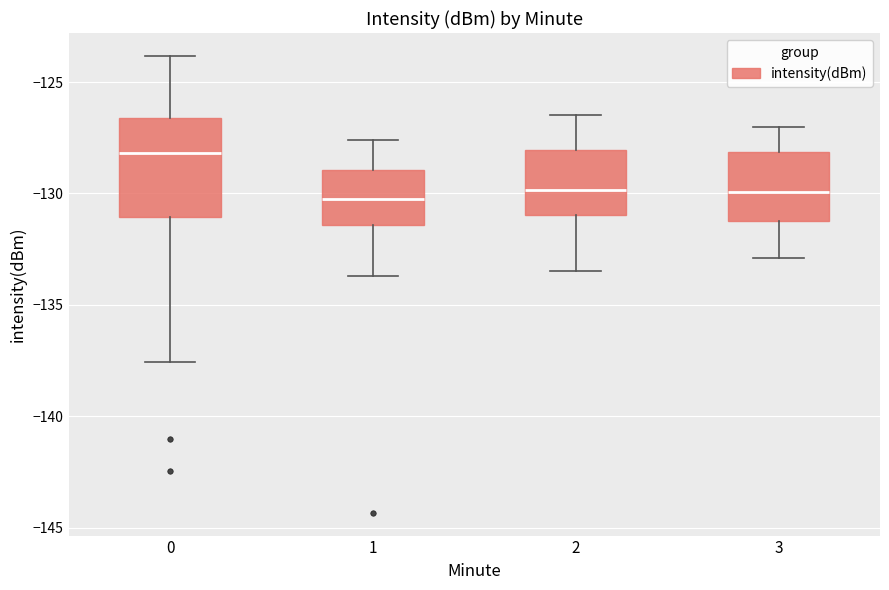

Where is the upper edge of the box at x = 3 on the y-axis? The values are not printed on the chart, so give them approximately, as read against the axis.

-128.0